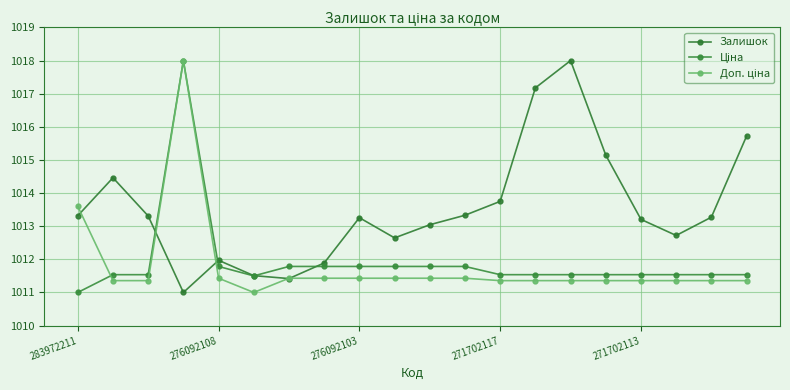

What is the difference between the maximum and minimum values in the Доп. ціна series?

7.0